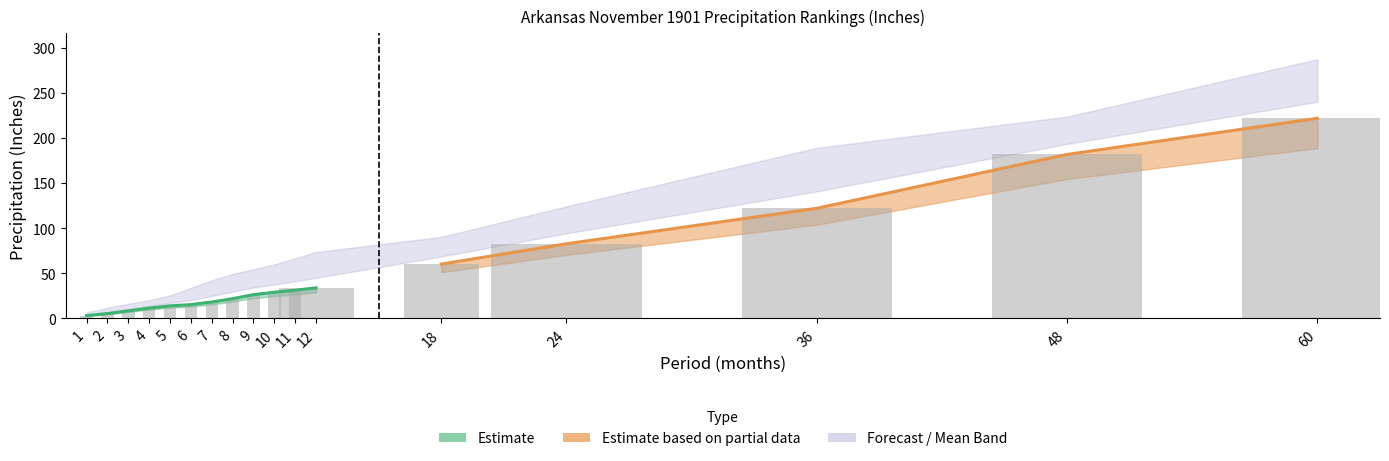

At which category does the chart reach its peak across all series?

60